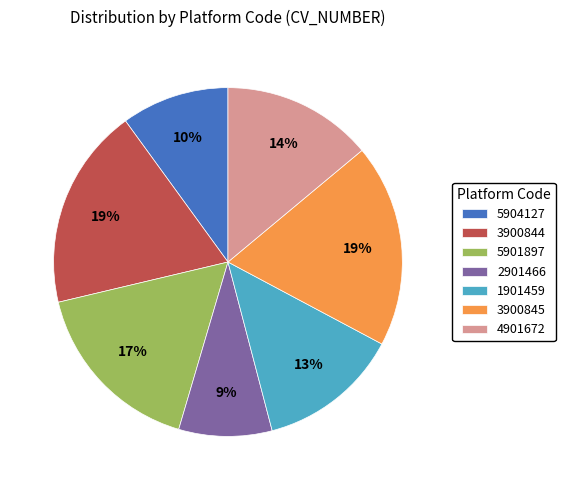

Which has a higher value, 4901672 or 2901466?

4901672